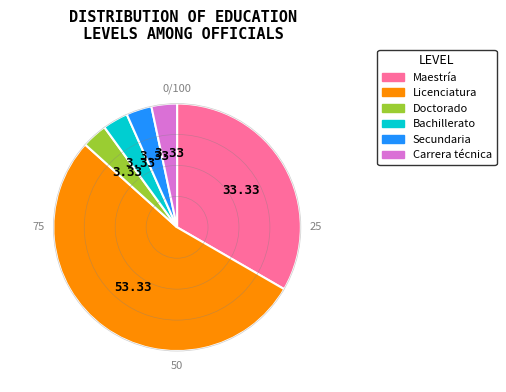

How many segments does this pie chart have?

6